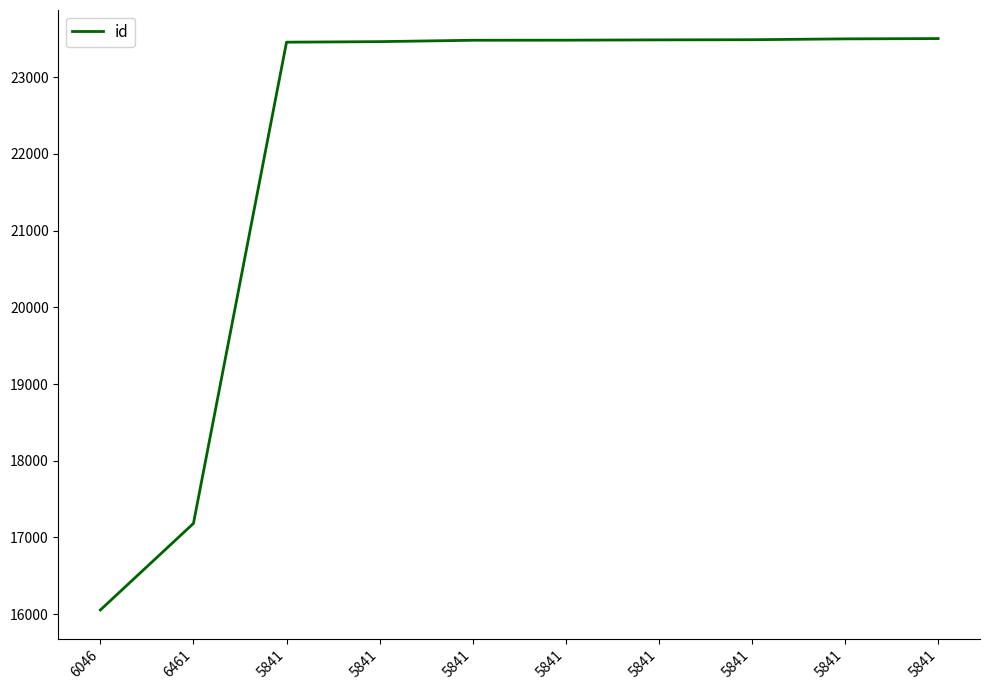

What is the smallest value displayed?

16055